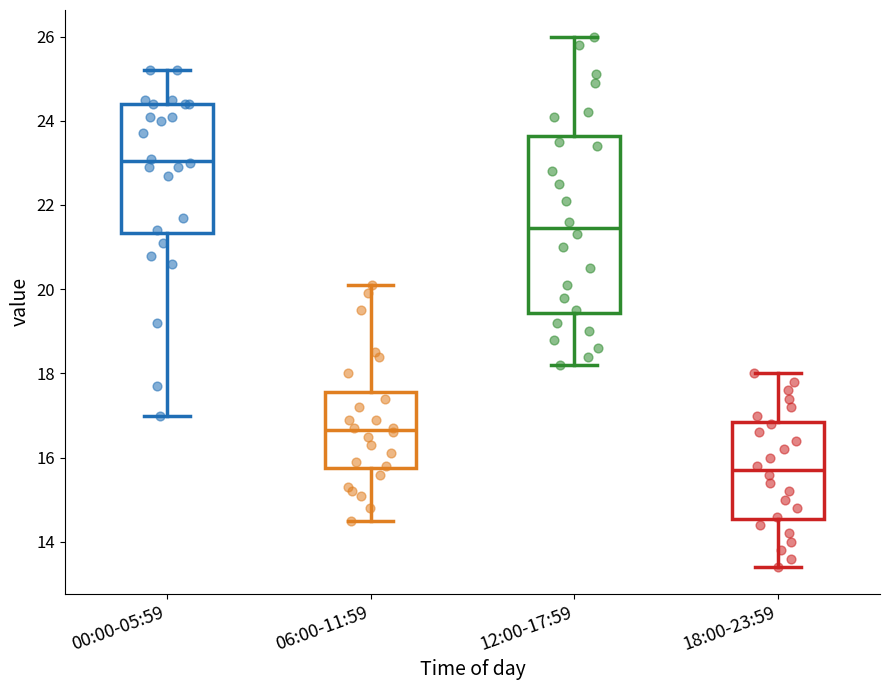

Which box has the highest median line?

00:00-05:59